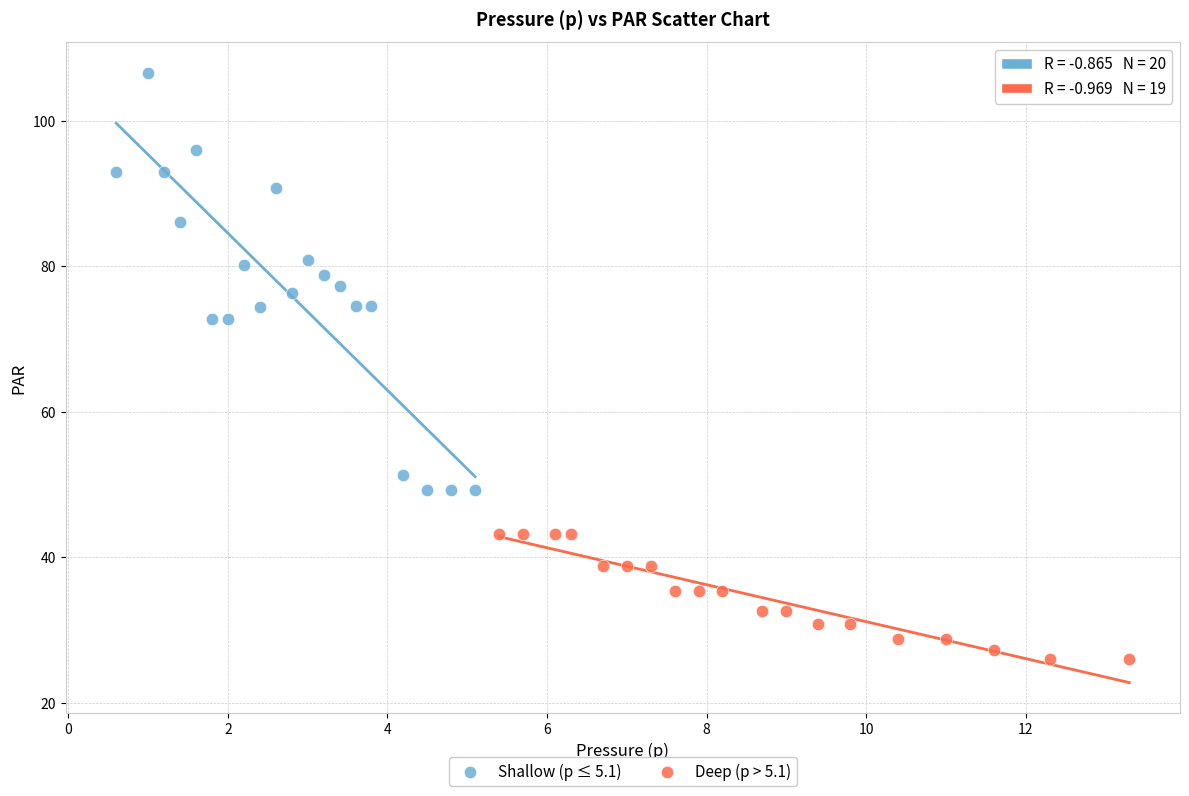

Which series reaches the maximum Y coordinate?

Shallow (p ≤ 5.1)